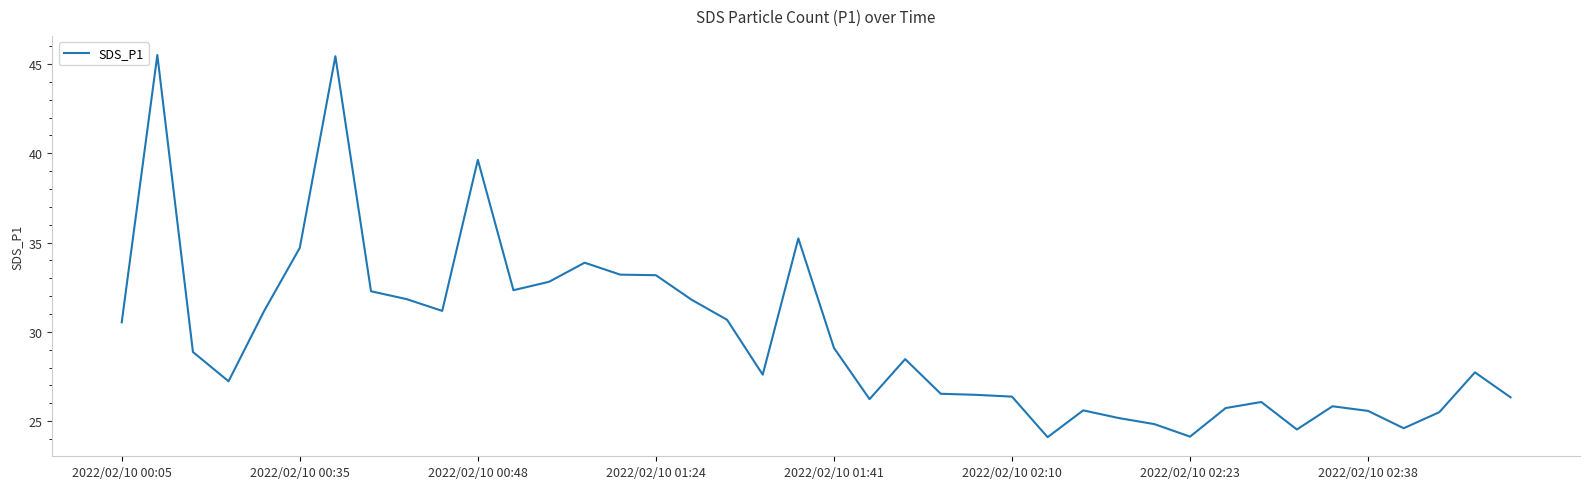

What is the minimum value shown in the chart?

24.1